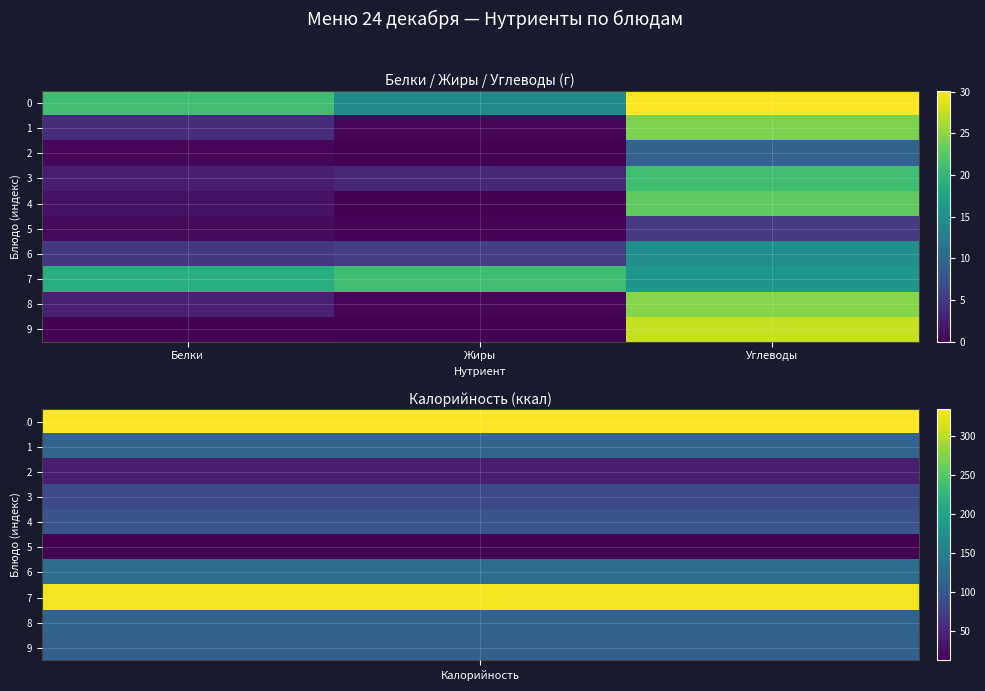

What is the total value across all series at Углеводы?

195.5